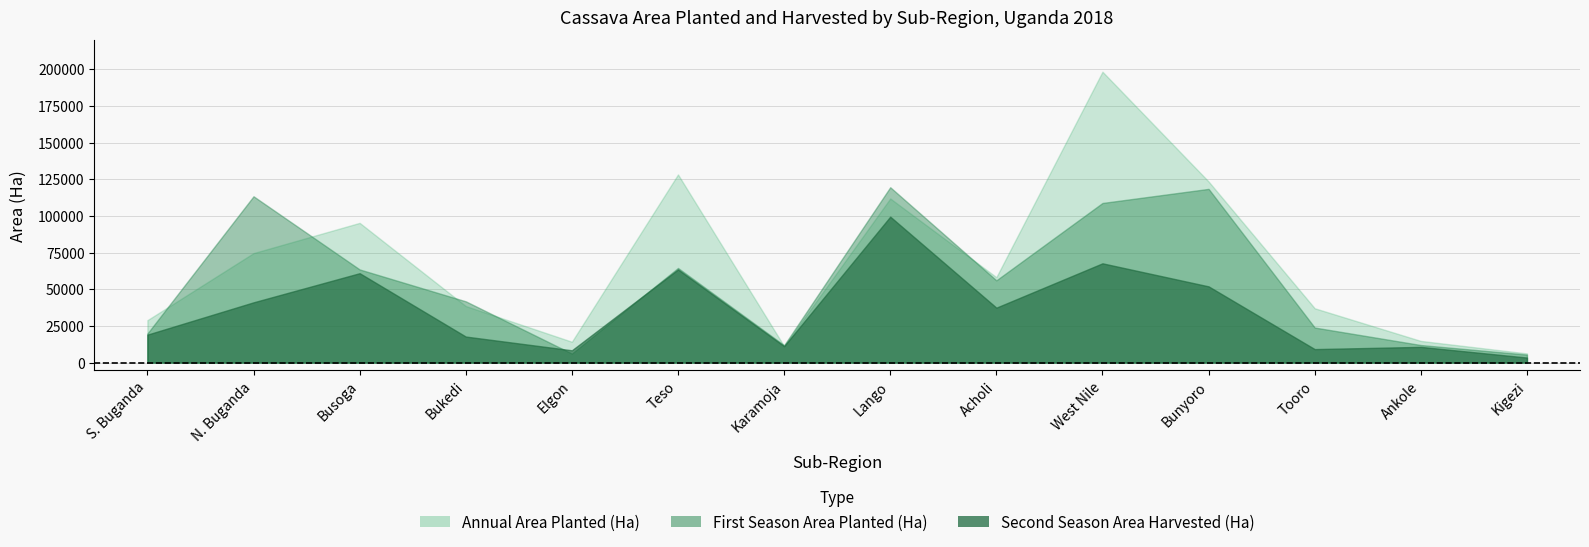

How many data points in Second Season Area Harvested (Ha) are less than 37443?

7